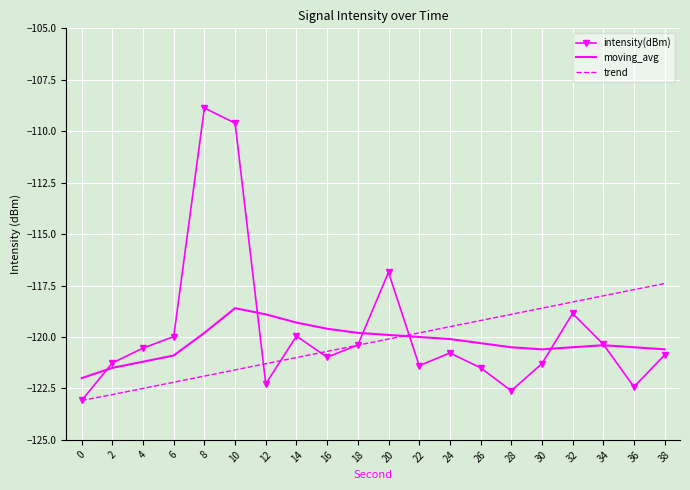

Which category has the highest value across all series?

8